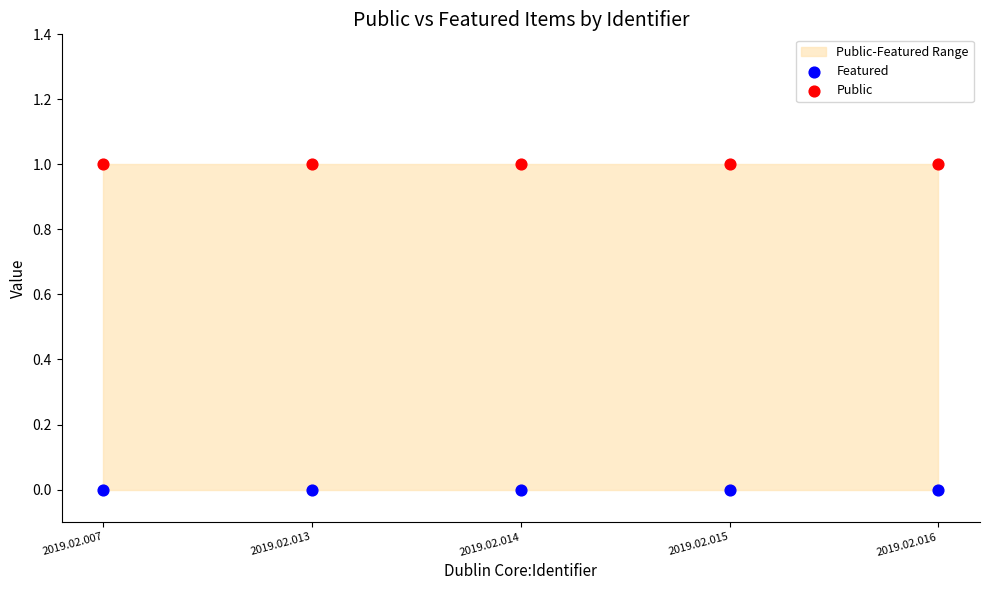

Which series contains the highest Y value?

Public